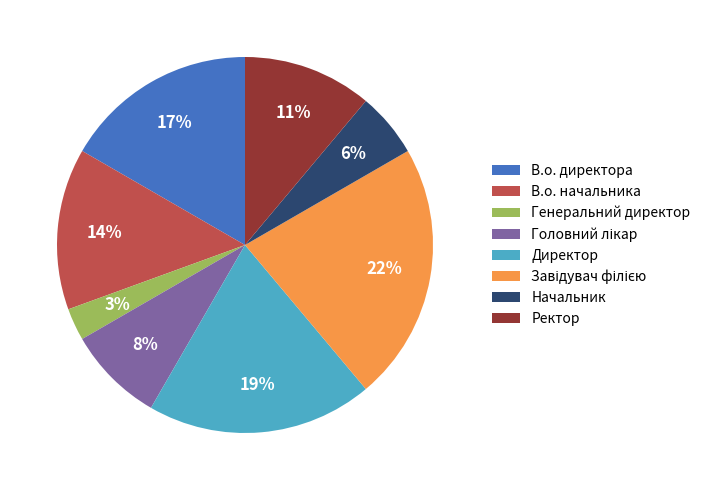

Which category has the smallest portion of the pie?

Генеральний директор